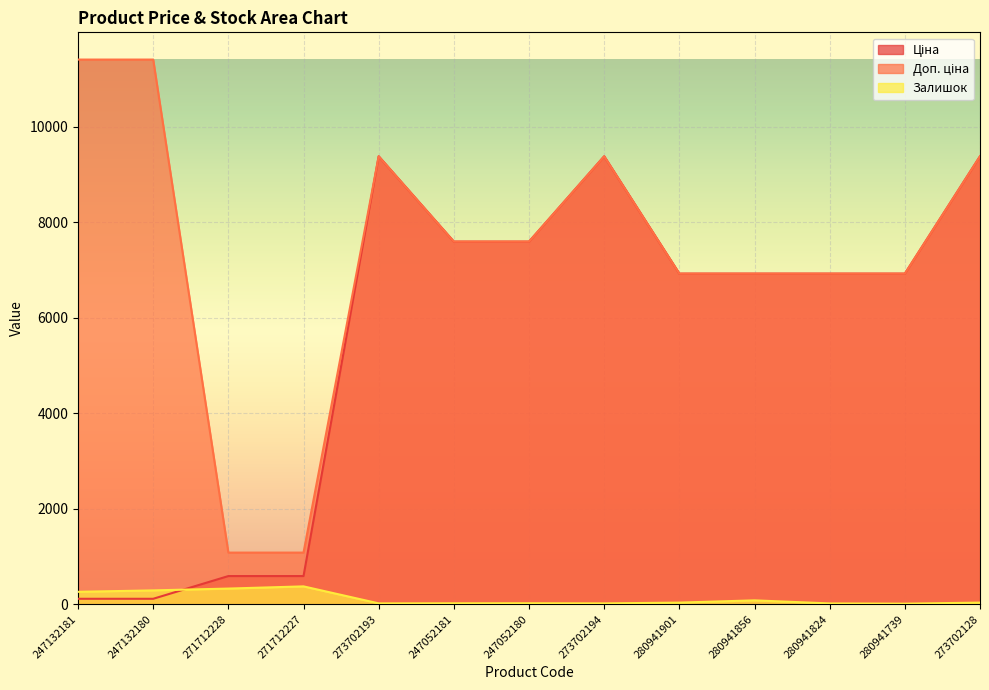

At how many categories does at least one series exceed 1349?

11